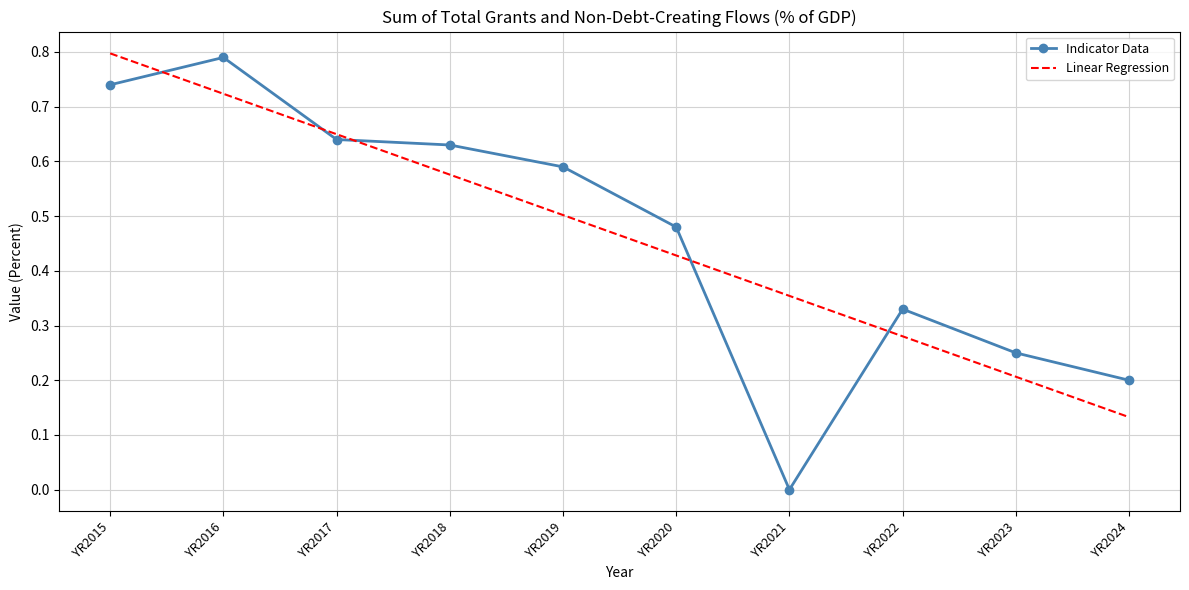

What are all the series names shown in the legend?

Indicator Data, Linear Regression